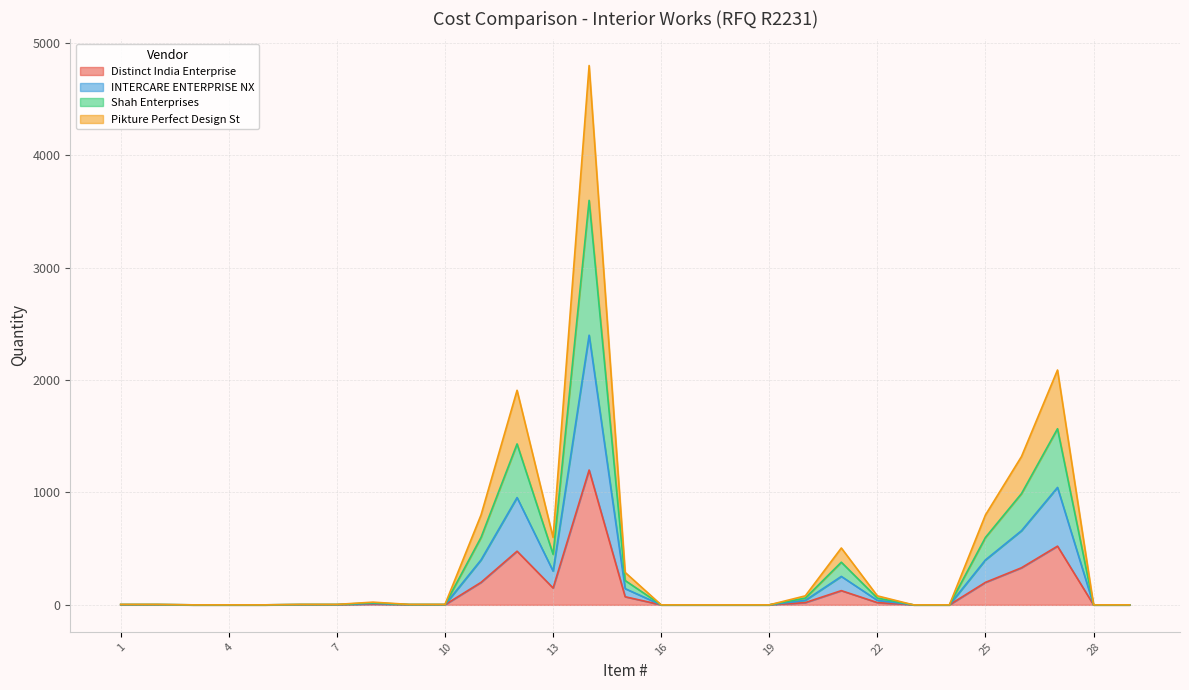

What is the difference between the maximum and minimum values in the Distinct India Enterprise series?

1200.0